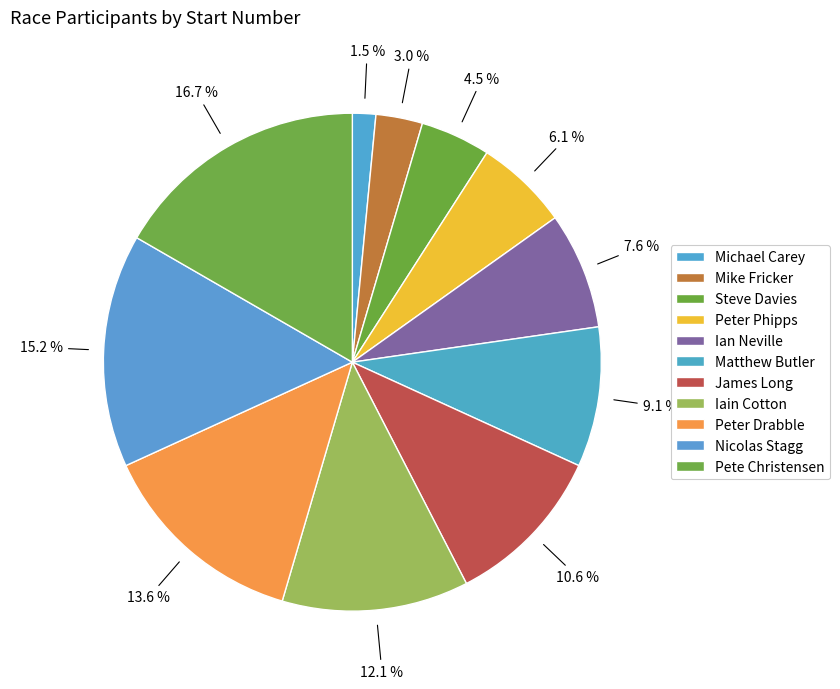

Is the sum of Mike Fricker and Ian Neville greater than half?

No